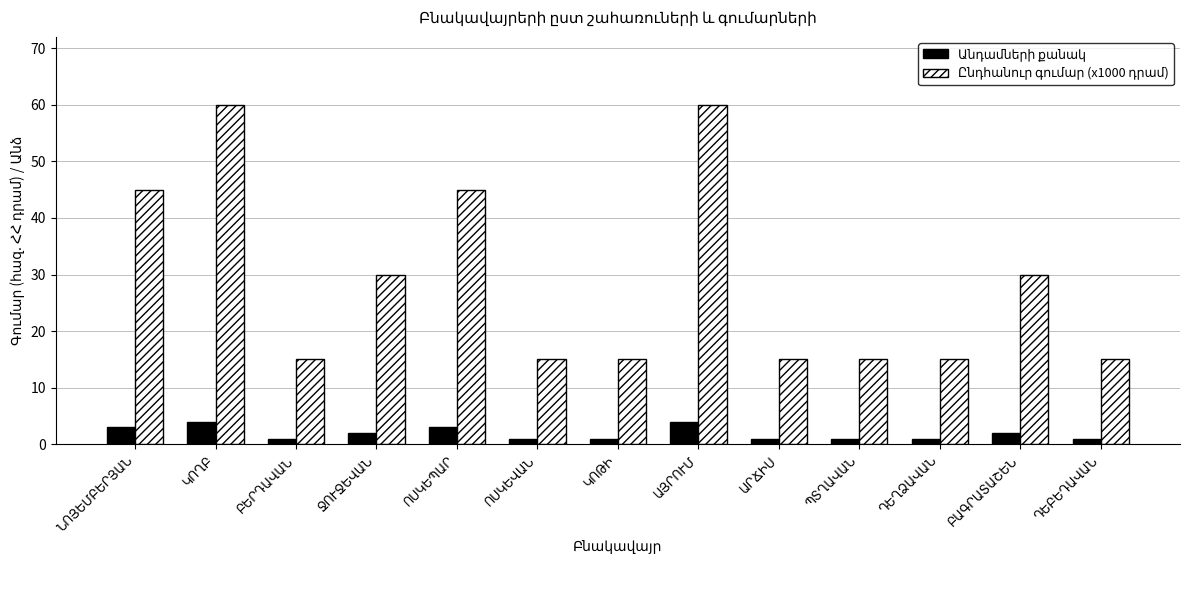

At how many categories does at least one series exceed 24?

6